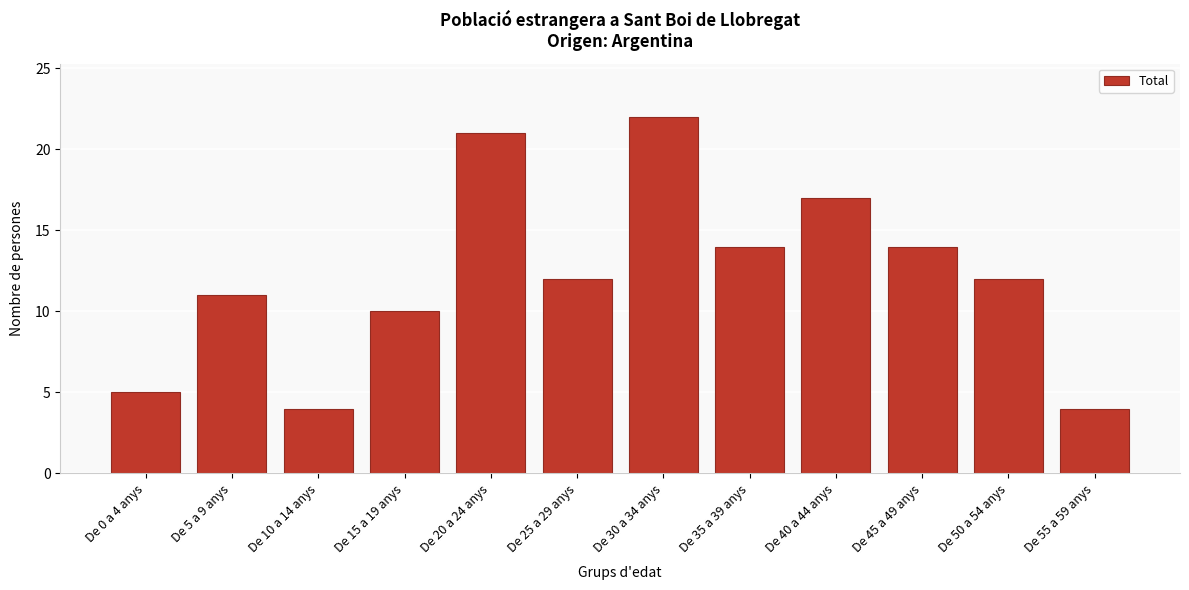

Reading left to right, transcribe all the data shown in this chart.

De 0 a 4 anys=5	De 5 a 9 anys=11	De 10 a 14 anys=4	De 15 a 19 anys=10	De 20 a 24 anys=21	De 25 a 29 anys=12	De 30 a 34 anys=22	De 35 a 39 anys=14	De 40 a 44 anys=17	De 45 a 49 anys=14	De 50 a 54 anys=12	De 55 a 59 anys=4